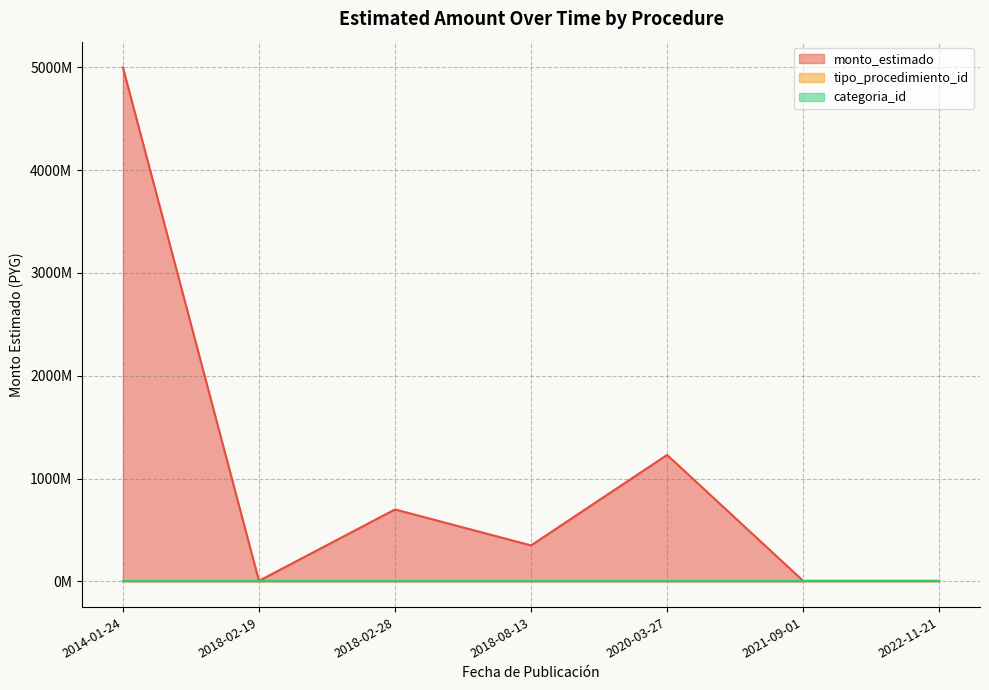

True or false: tipo_procedimiento_id has more than 0 points higher than both neighbors.

False